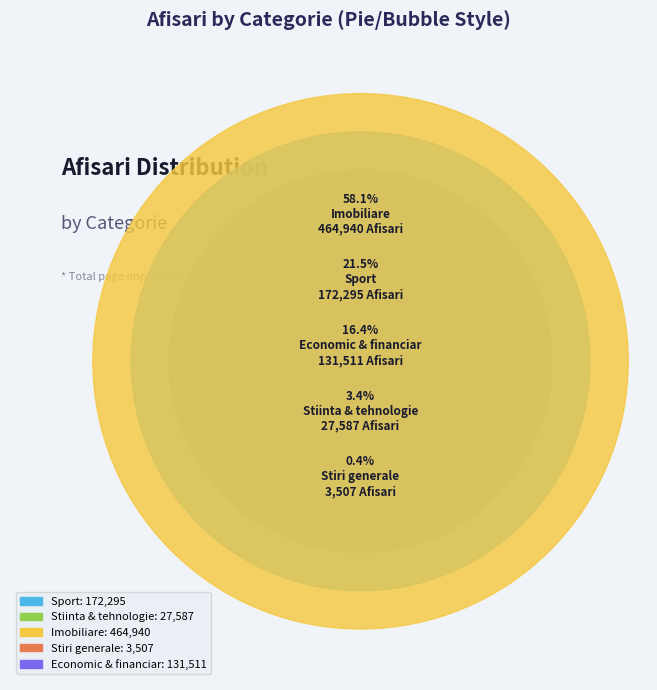

Between Sport and Imobiliare, which is larger?

Imobiliare